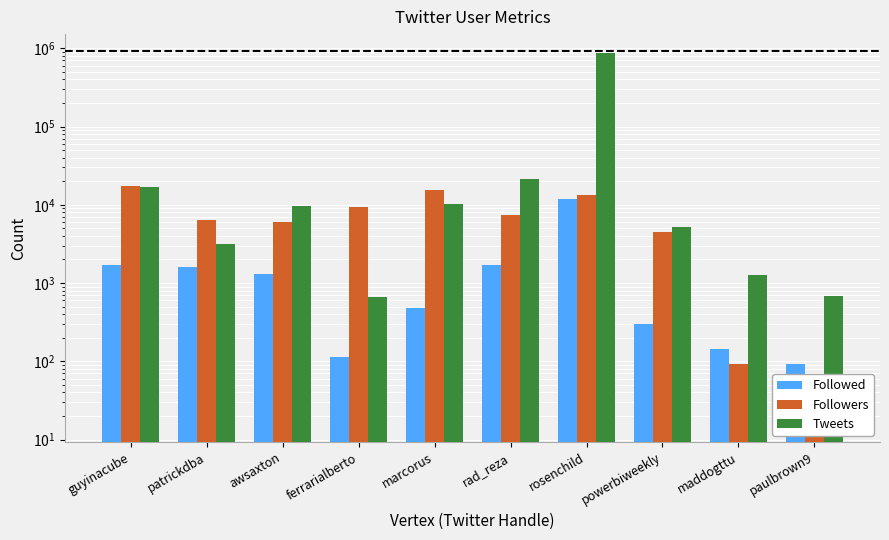

Which series has the largest range (max minus min)?

Tweets